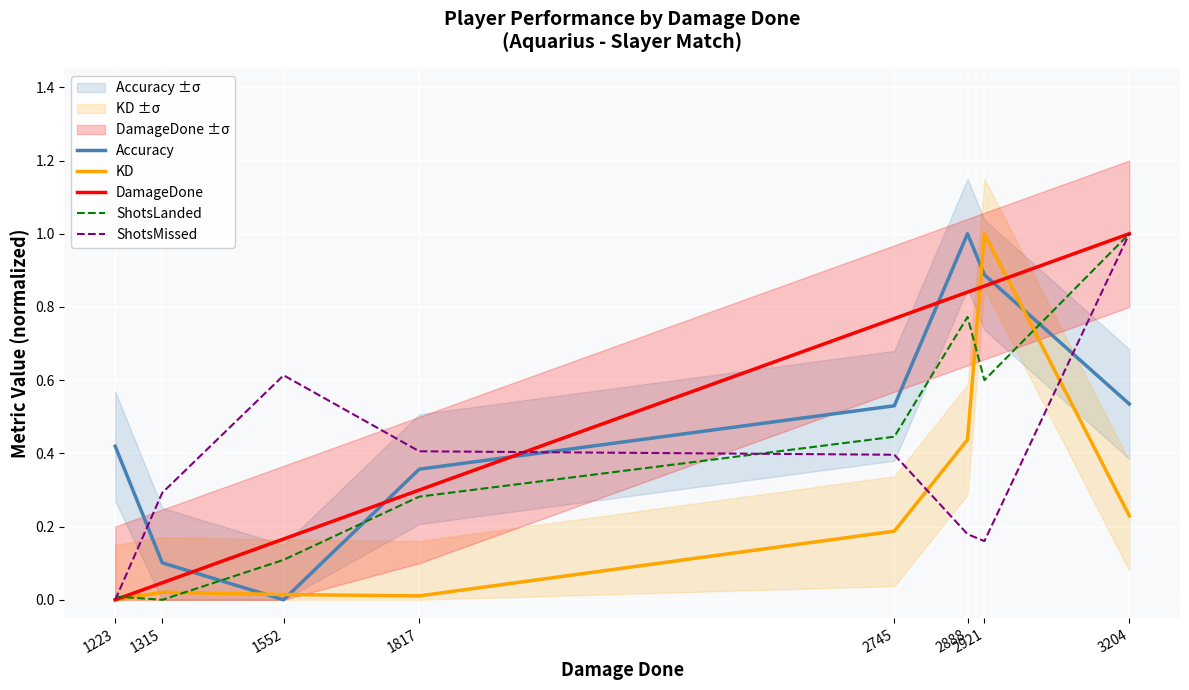

Reading left to right, what are all the values shown in this chart?

Accuracy: 1223=0.4	1315=0.1	1552=0.0	1817=0.4	2745=0.5	2888=1.0	2921=0.9	3204=0.5
KD: 1223=0.0	1315=0.0	1552=0.0	1817=0.0	2745=0.2	2888=0.4	2921=1.0	3204=0.2
DamageDone: 1223=0.0	1315=0.0	1552=0.2	1817=0.3	2745=0.8	2888=0.8	2921=0.9	3204=1.0
ShotsLanded: 1223=0.0	1315=0.0	1552=0.1	1817=0.3	2745=0.4	2888=0.8	2921=0.6	3204=1.0
ShotsMissed: 1223=0.0	1315=0.3	1552=0.6	1817=0.4	2745=0.4	2888=0.2	2921=0.2	3204=1.0